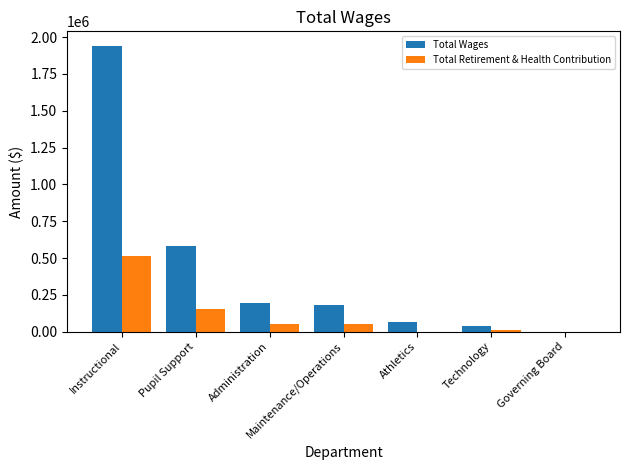

What is the sum of the Total Retirement & Health Contribution values at Athletics and Pupil Support?

150828